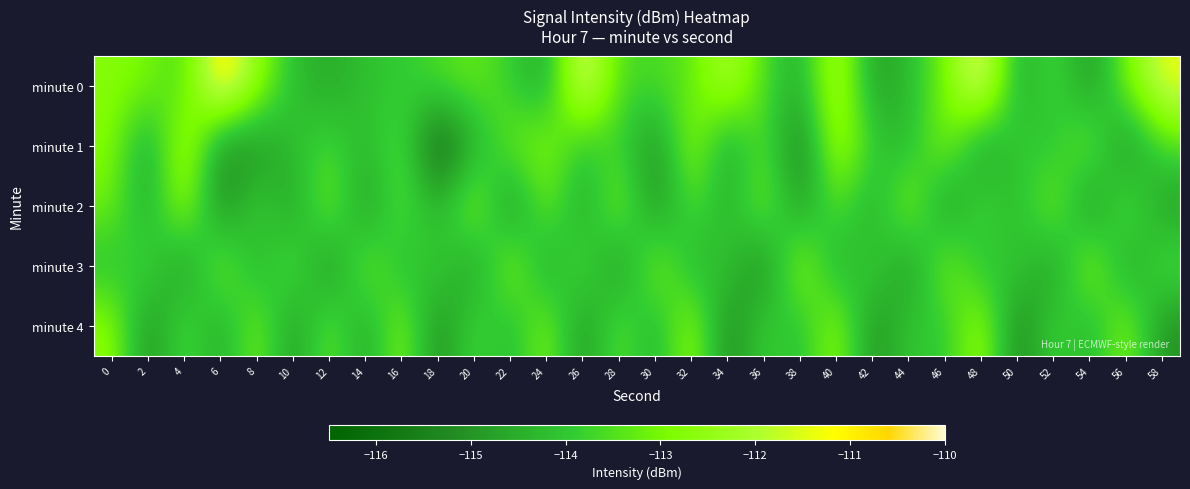

At which category is the sum across all series the highest?

40